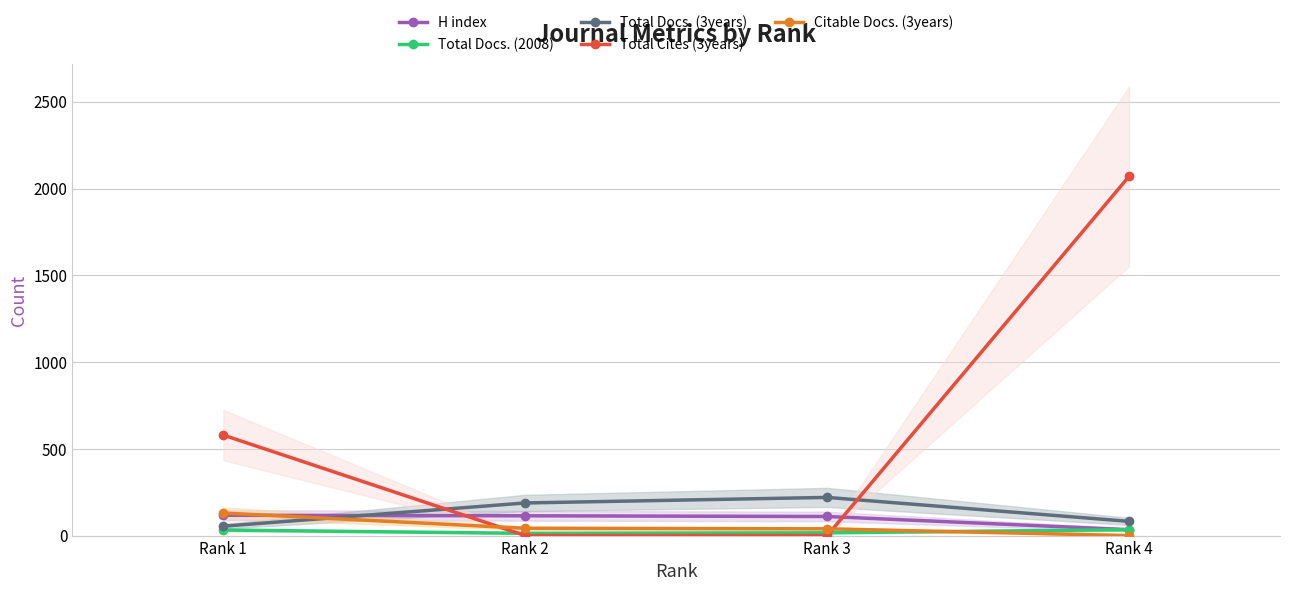

What are all the series names shown in the legend?

H index, Total Docs. (2008), Total Docs. (3years), Total Cites (3years), Citable Docs. (3years)